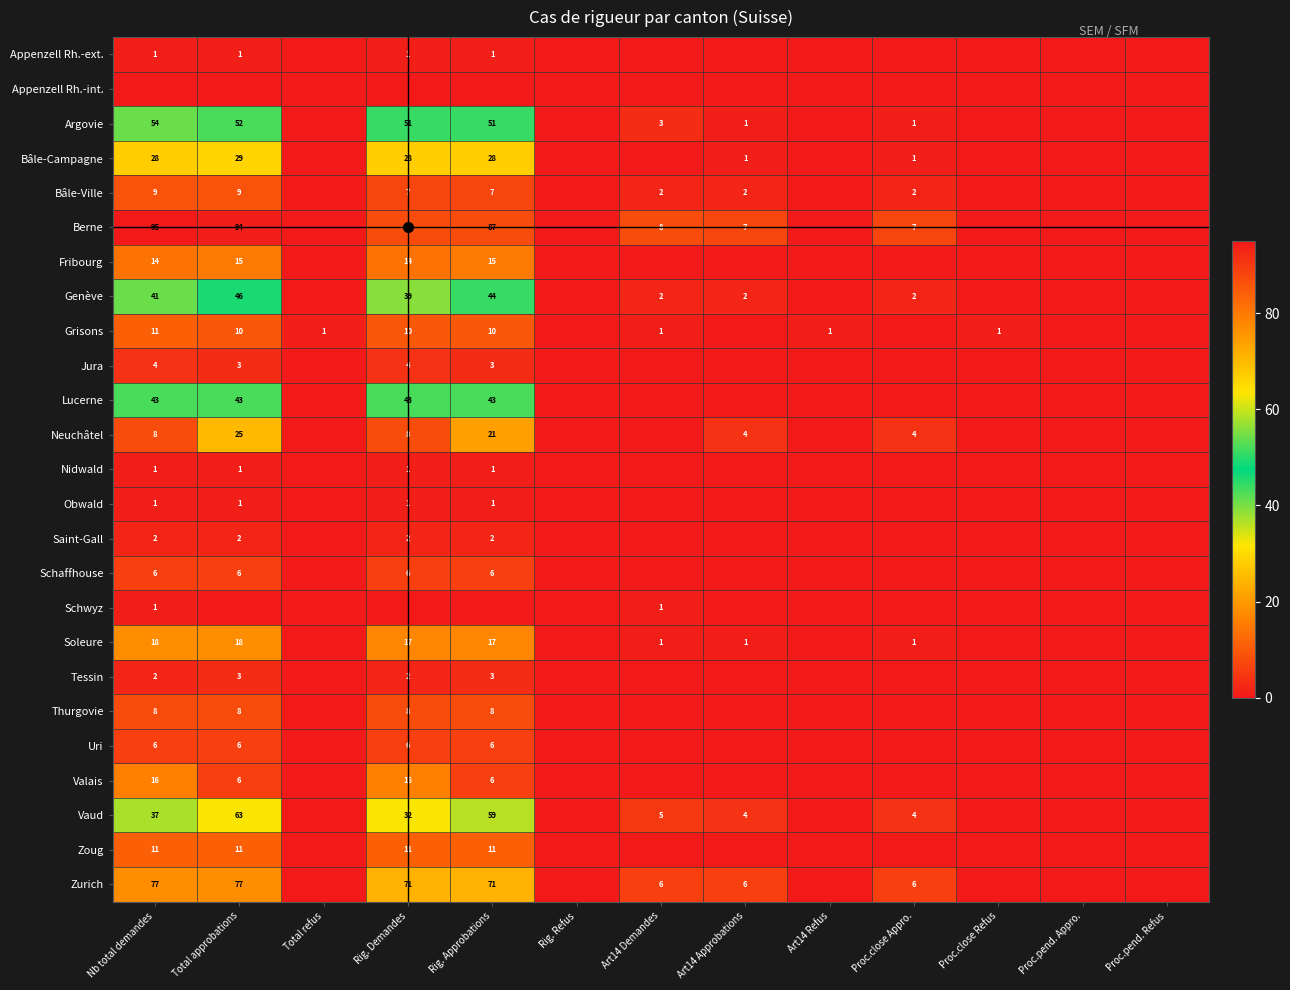

The value of Vaud at Rig. Demandes is 32. True or false?

True